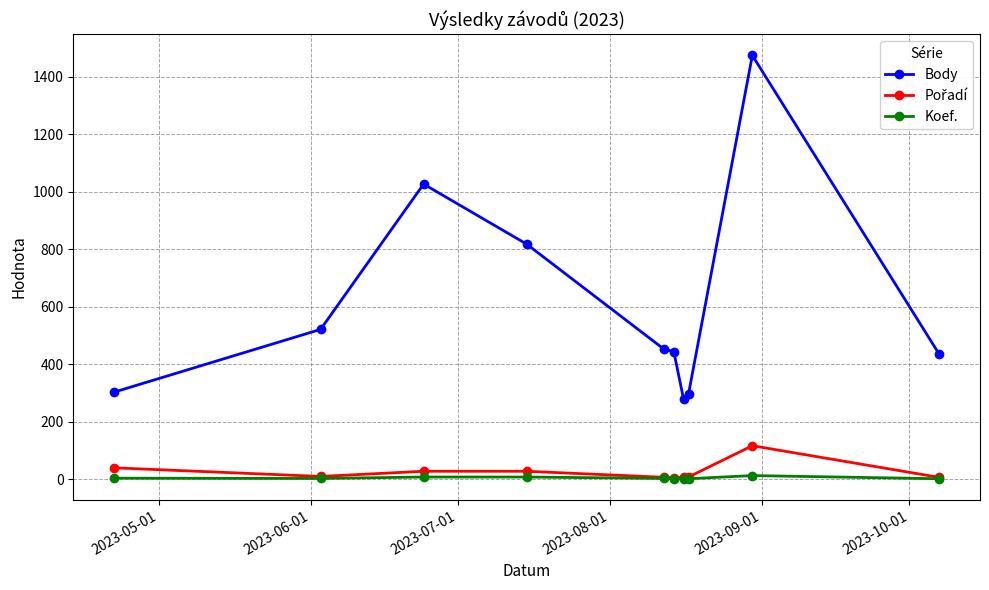

Which series has the largest range (max minus min)?

Body